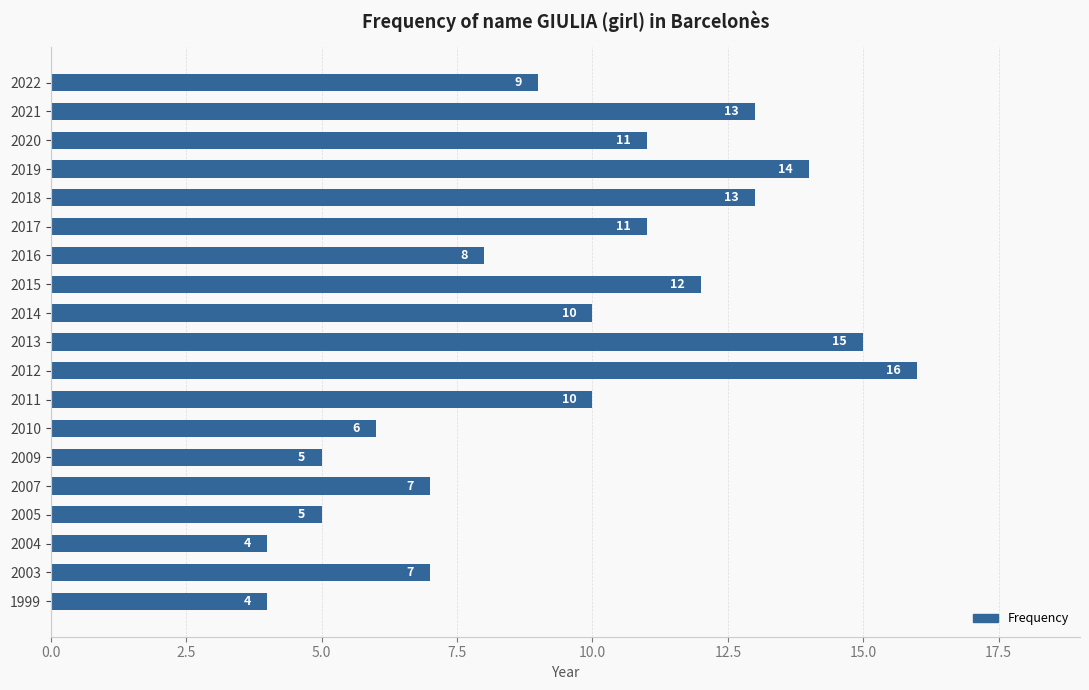

Reading bottom to top, extract all data points from this chart.

1999=4	2003=7	2004=4	2005=5	2007=7	2009=5	2010=6	2011=10	2012=16	2013=15	2014=10	2015=12	2016=8	2017=11	2018=13	2019=14	2020=11	2021=13	2022=9